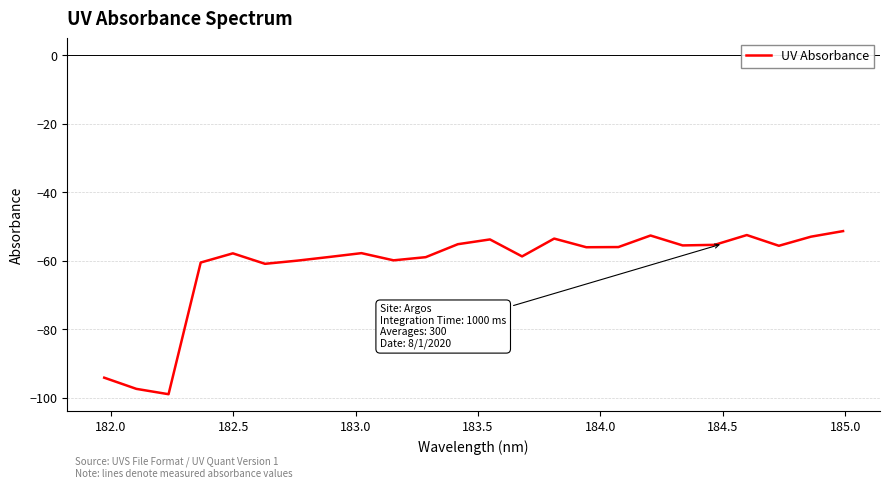

What is the difference between the maximum and minimum values?

47.6